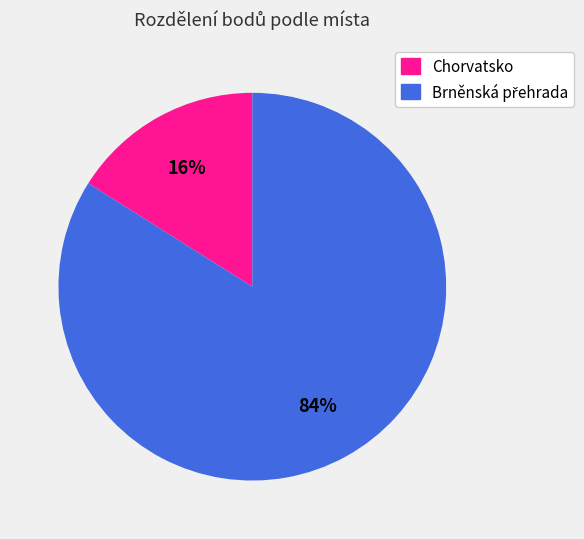

Is there a majority slice in this chart?

Yes